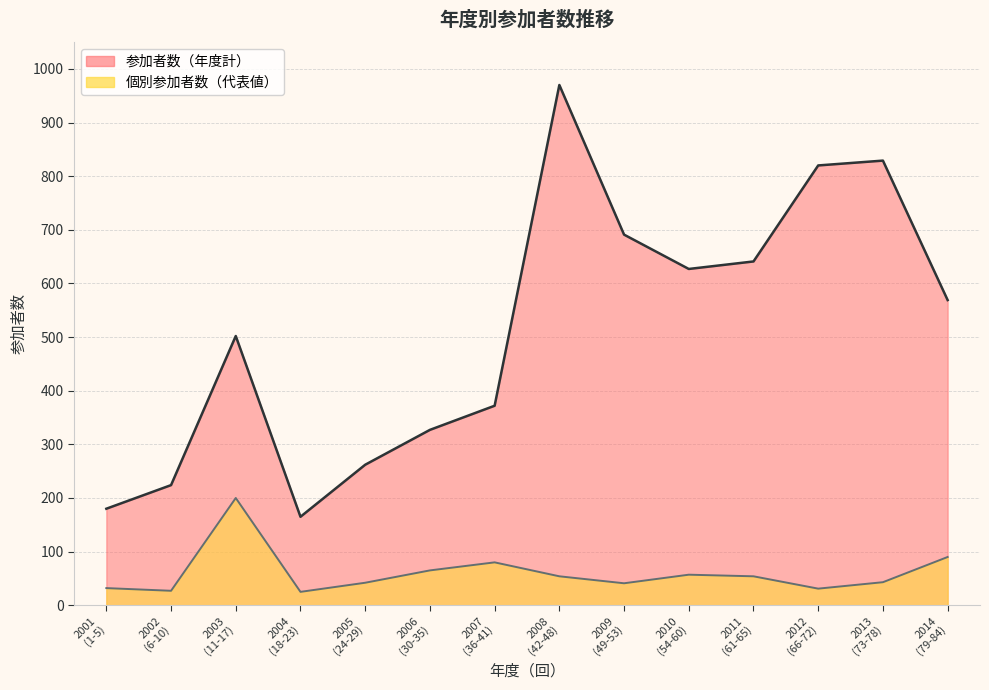

Which category has the highest value in the 参加者数 series?

2008
(42-48)